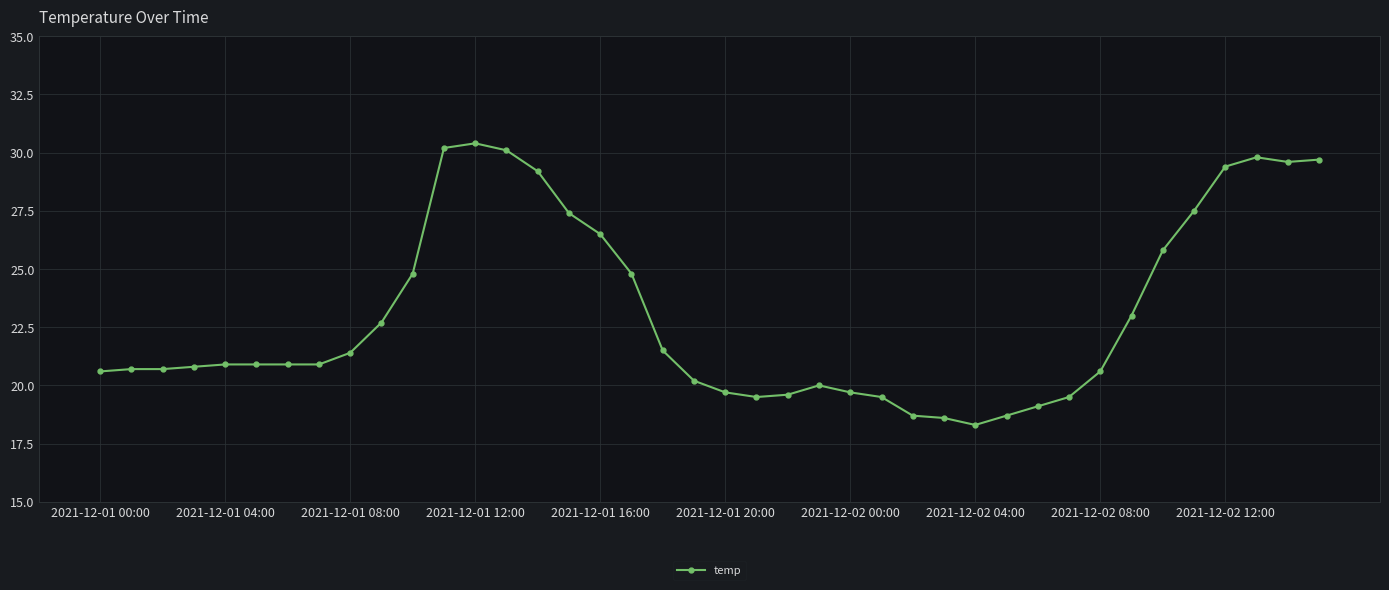

What is the maximum value shown in the chart?

30.4